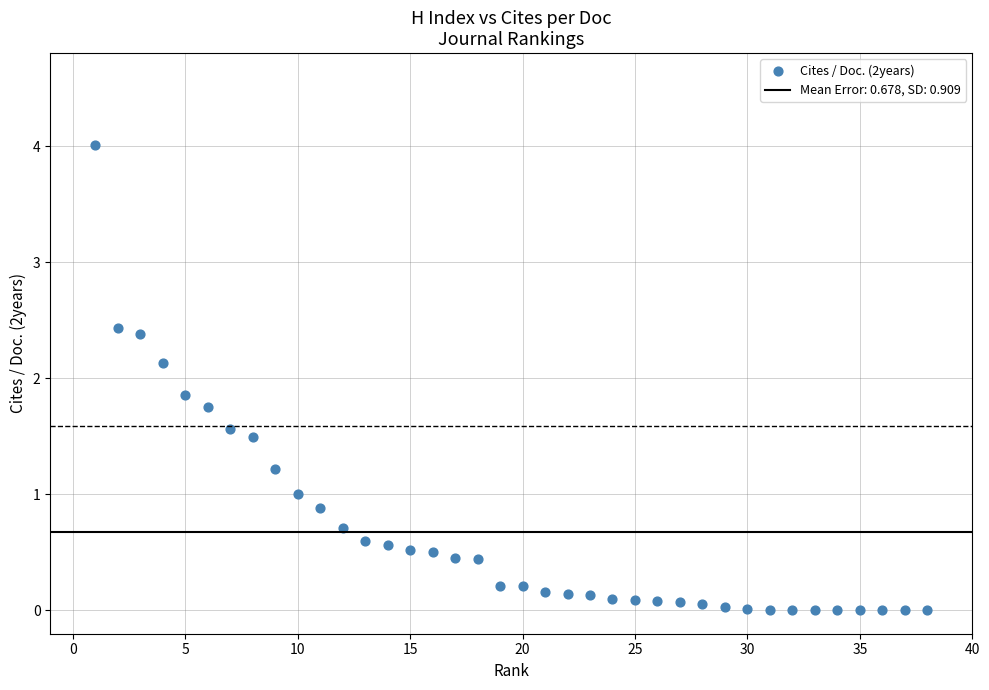

What is the range of Y values (max minus min)?

4.0